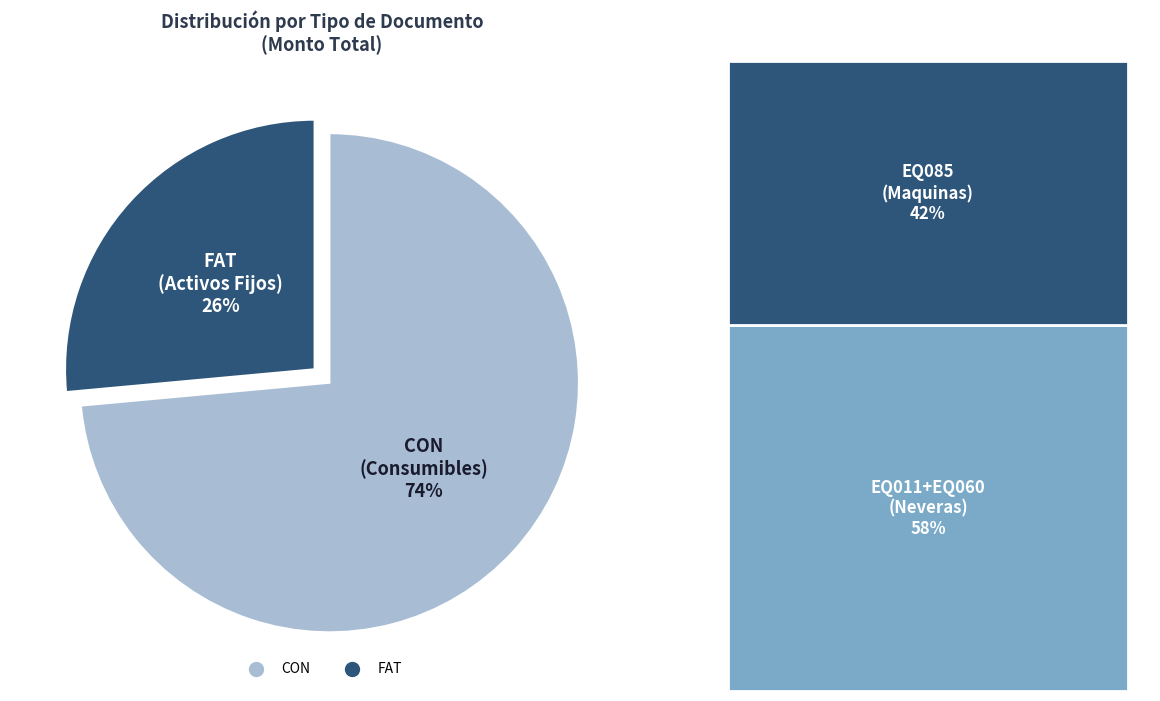

True or false: CON accounts for 60% of the total.

False